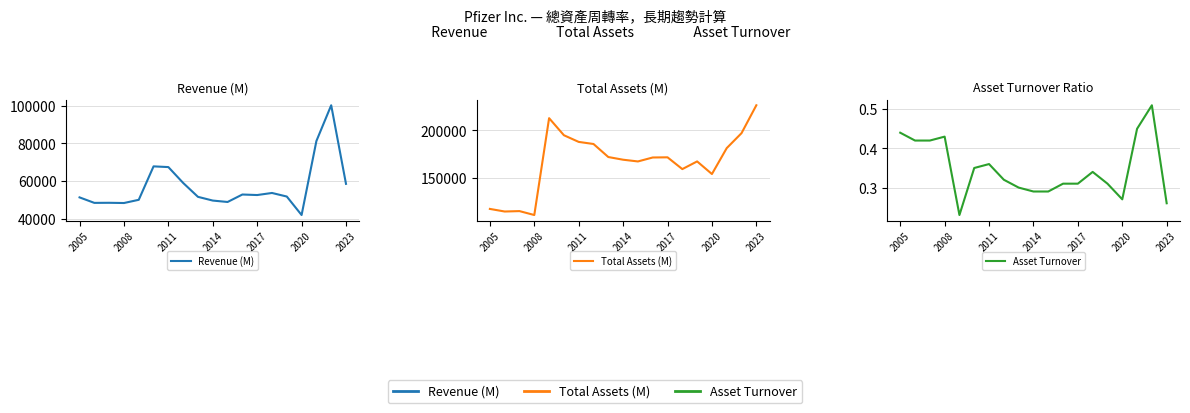

What position from the right is 2017?

7